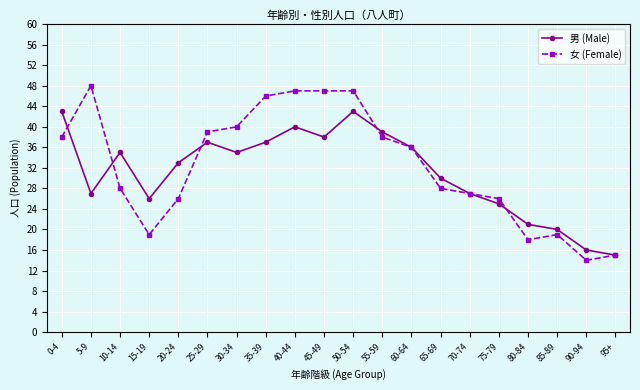

How many categories are shown in the chart?

20